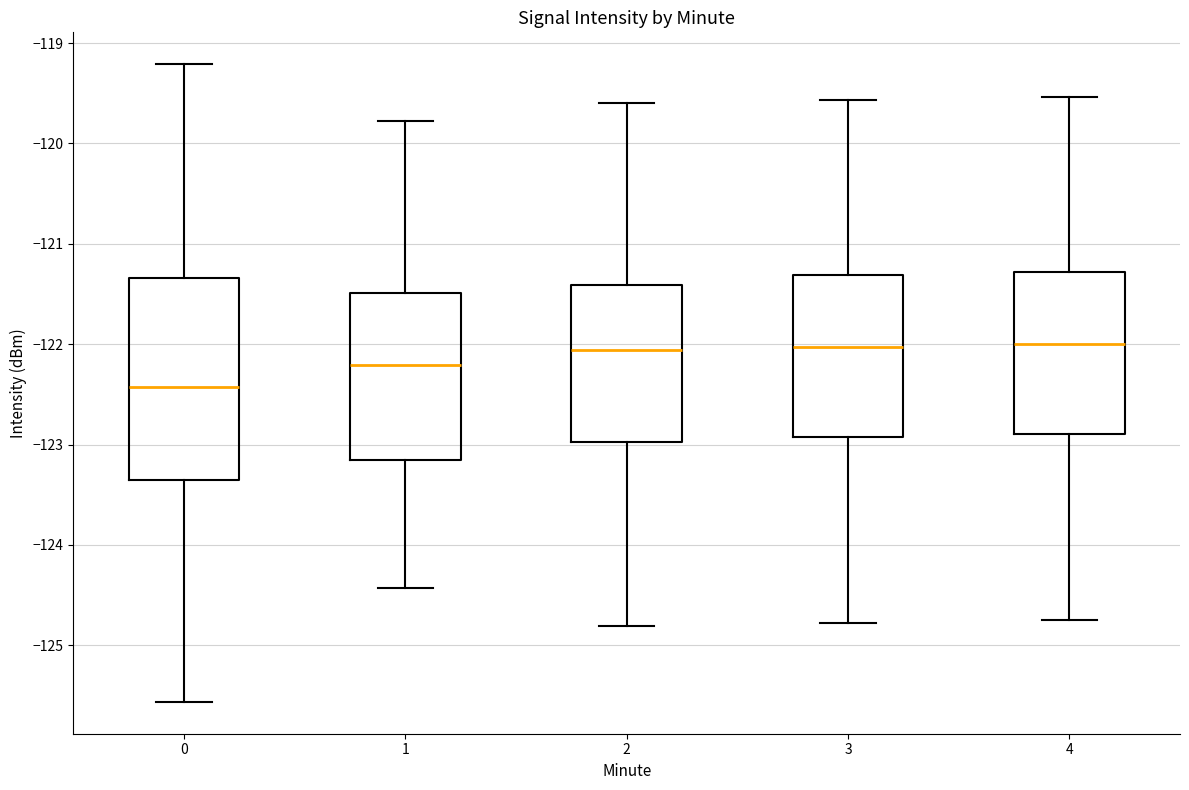

Where is the upper edge of the box at x = 0 on the y-axis? The values are not printed on the chart, so give them approximately, as read against the axis.

-121.3